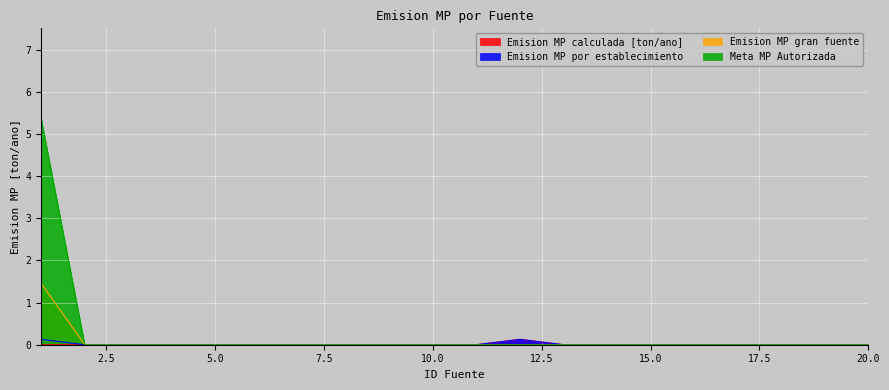

True or false: Emision MP por establecimiento has more than 0 interior local peaks.

True